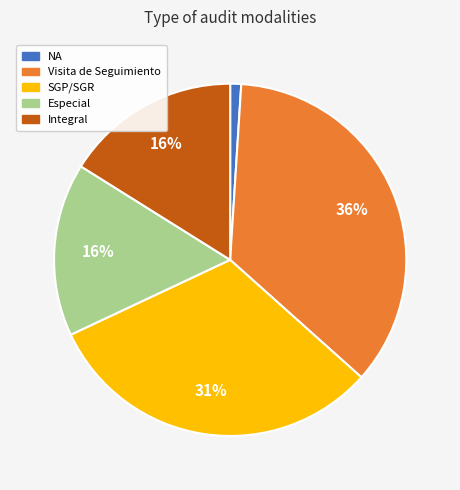

Between Especial and Visita de Seguimiento, which is larger?

Visita de Seguimiento